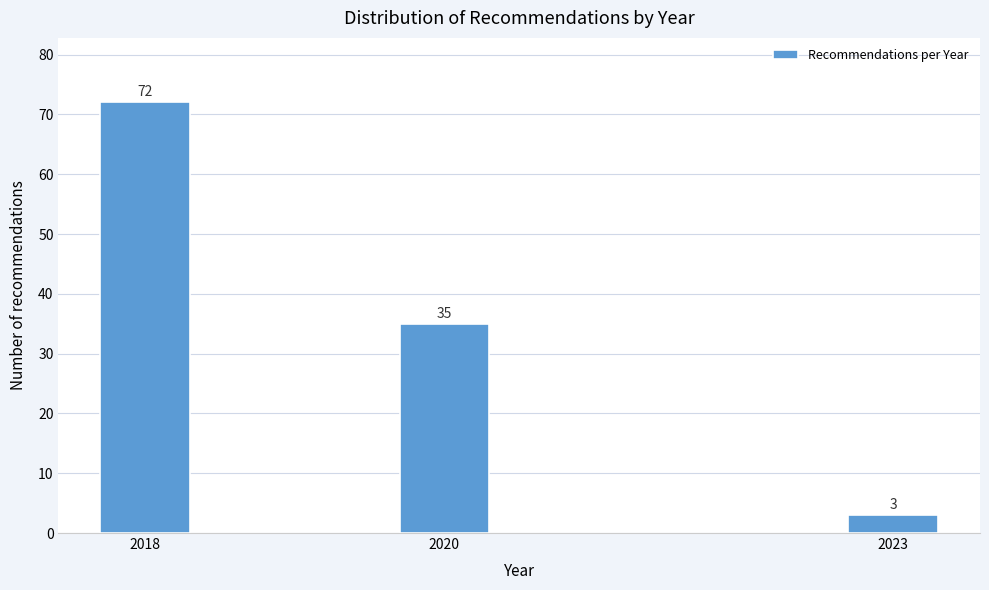

Reading left to right, list all the values displayed in this chart.

72	35	3